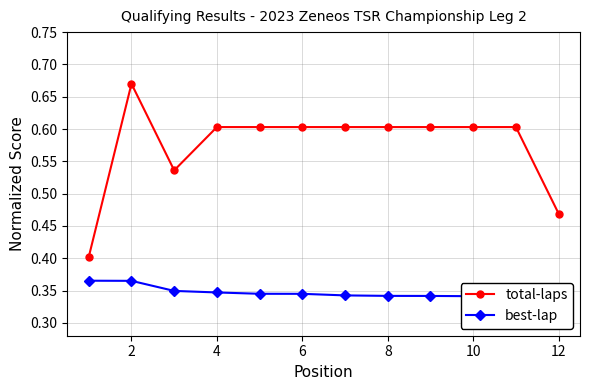

The value of total-laps at 6 is 0.6. True or false?

True